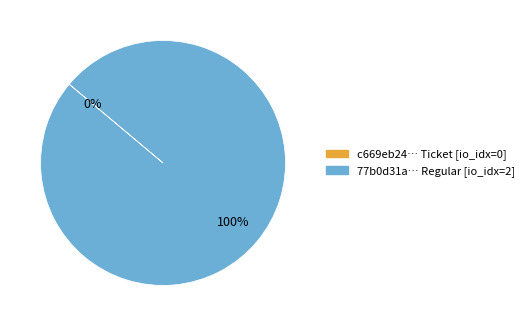

How many segments does this pie chart have?

2